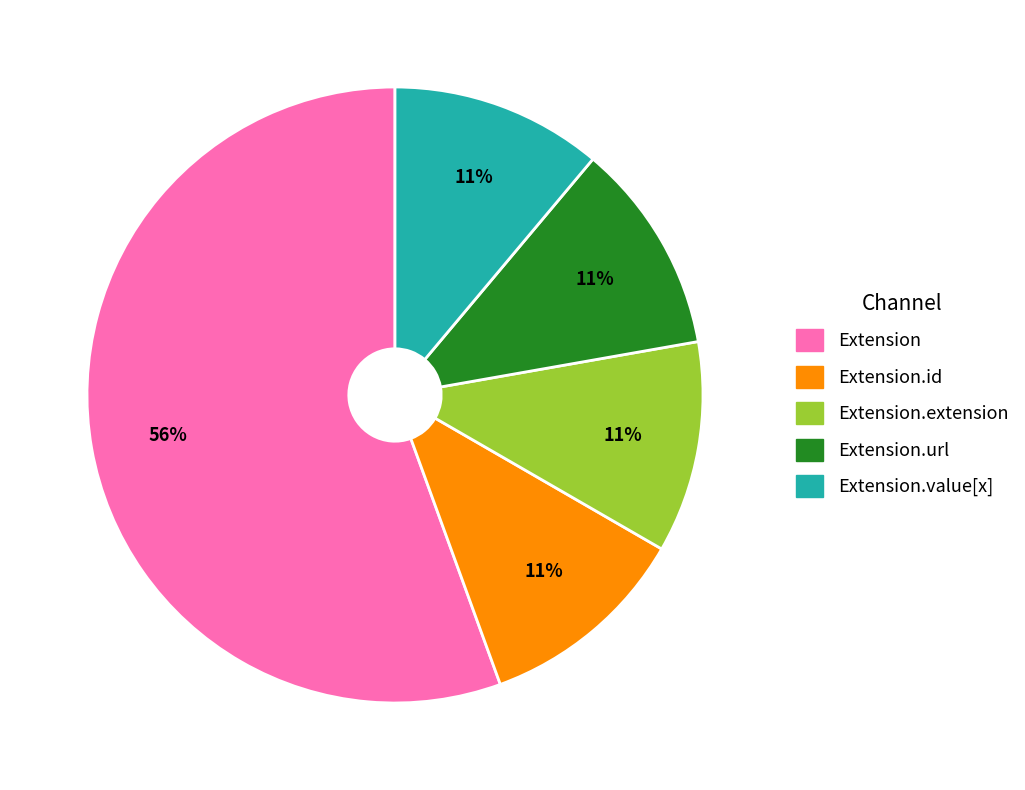

How many segments does this pie chart have?

5